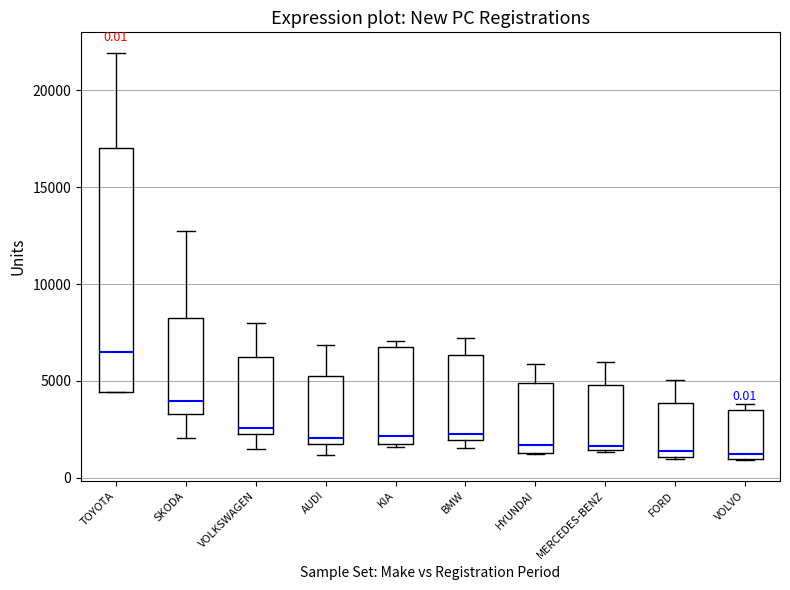

Which box is the tallest, from its lower edge to its upper edge?

TOYOTA